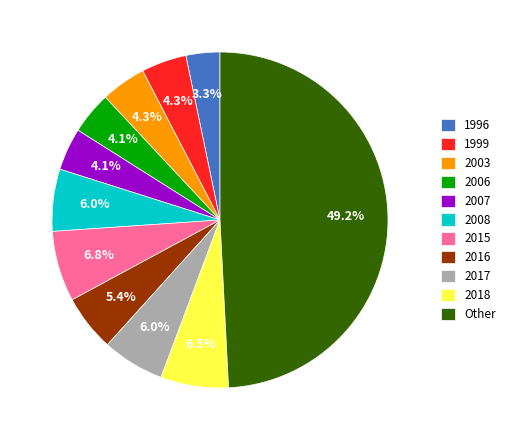

What portion of the pie excludes 2017?

94.0%